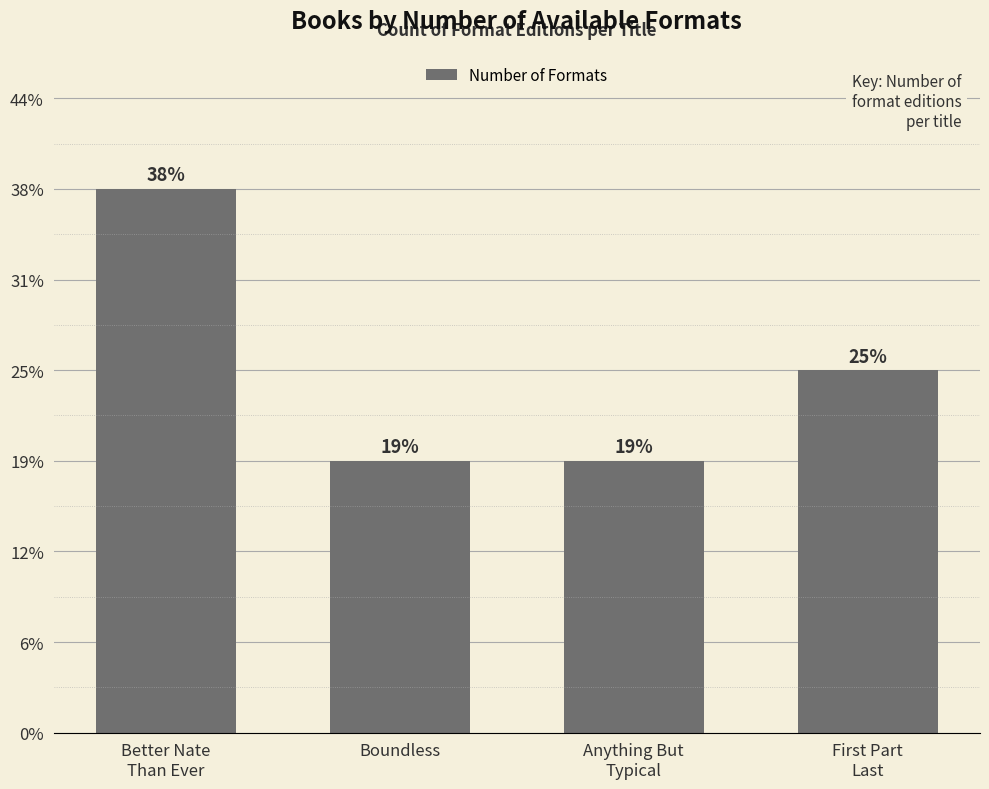

List the labels in order of value, smallest first.

Boundless, Anything But
Typical, First Part
Last, Better Nate
Than Ever